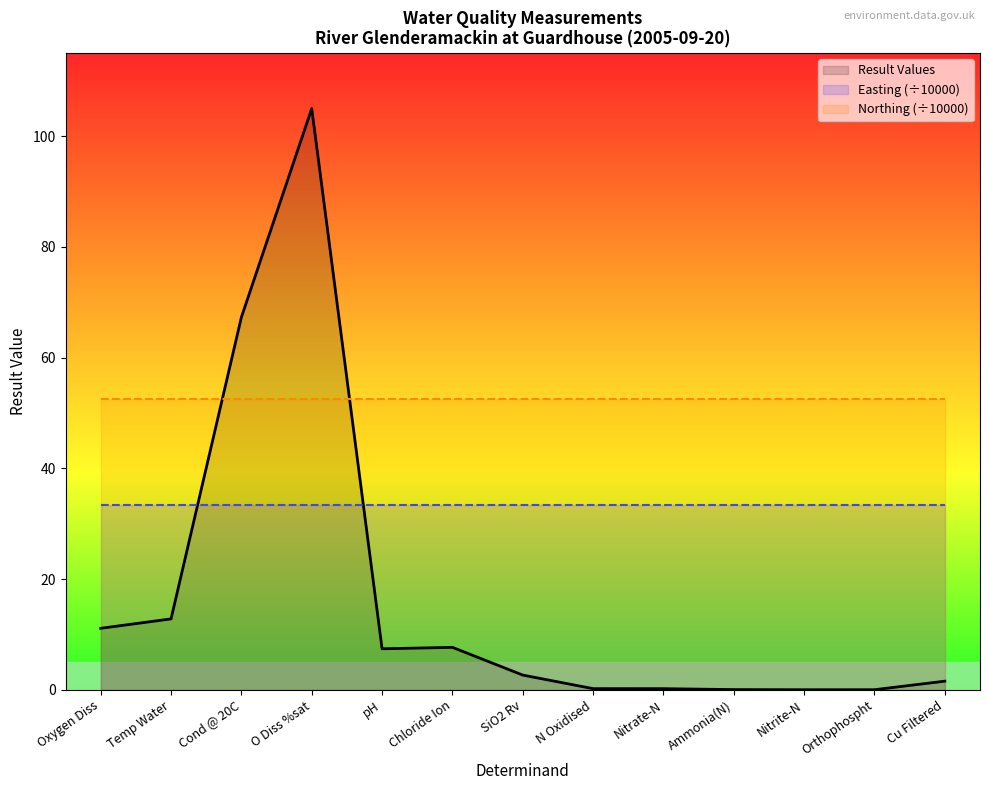

What is the total value across all series at Nitrite-N?

86.0